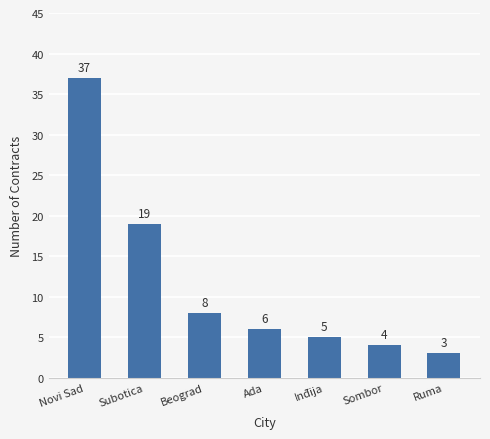

The value at Novi Sad is 18. True or false?

False